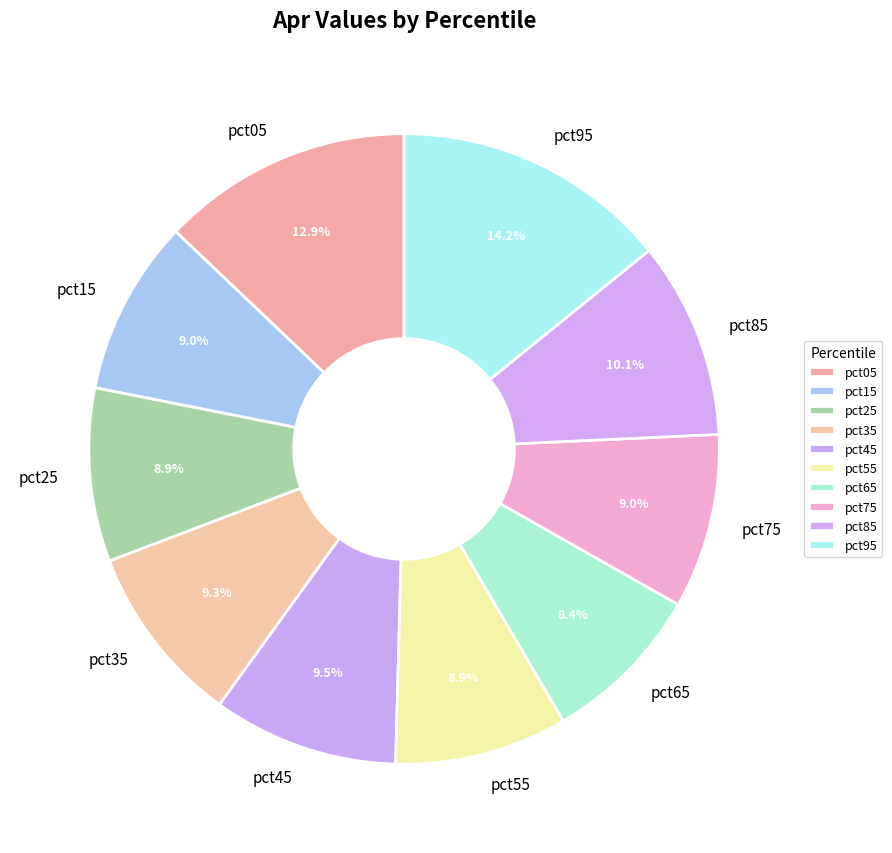

To the nearest percent, what percentage of the pie is pct25?

9%